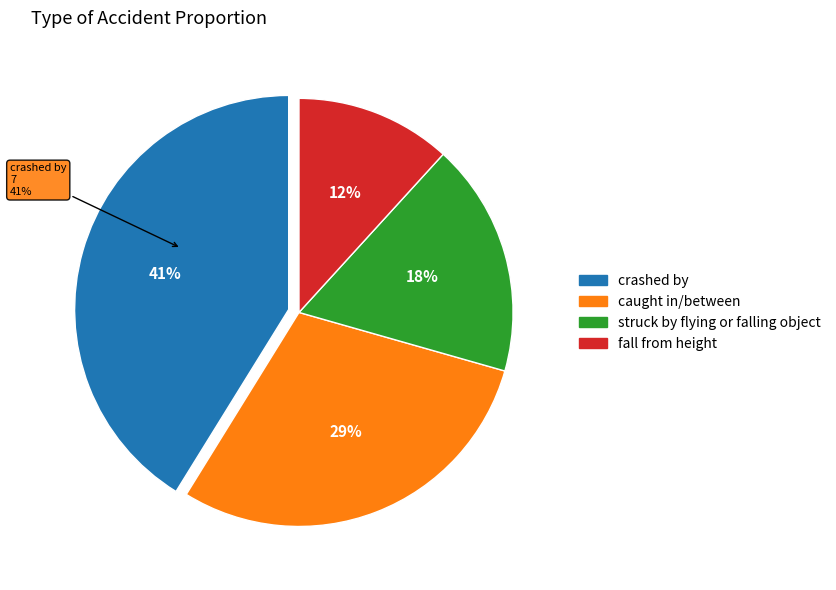

What is the total percentage of struck by flying or falling object and crashed by?

58.8%